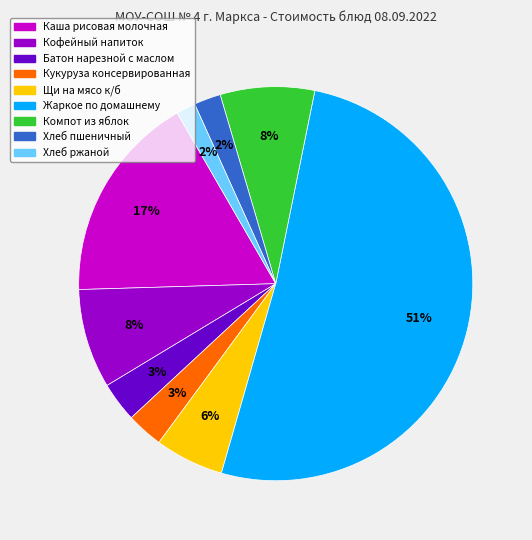

Is the sum of Каша рисовая молочная and Кукуруза консервированная greater than half?

No